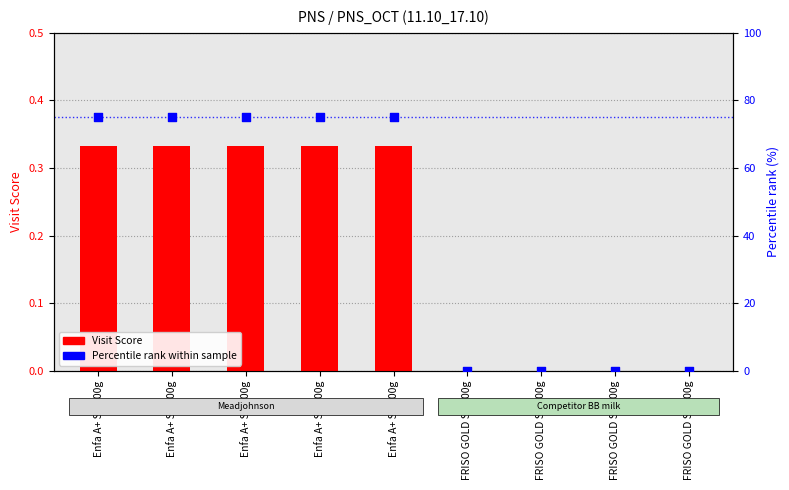

At how many categories does at least one series exceed 38?

5